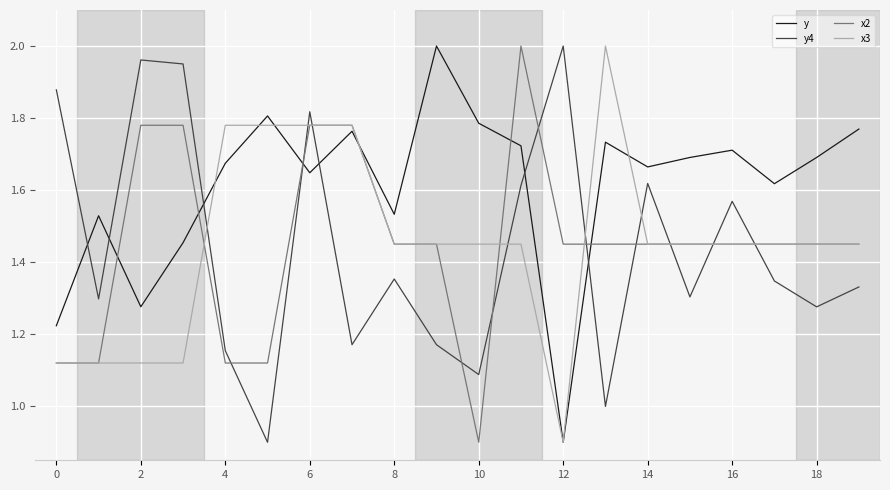

True or false: x3 and y4 intersect in this chart.

True